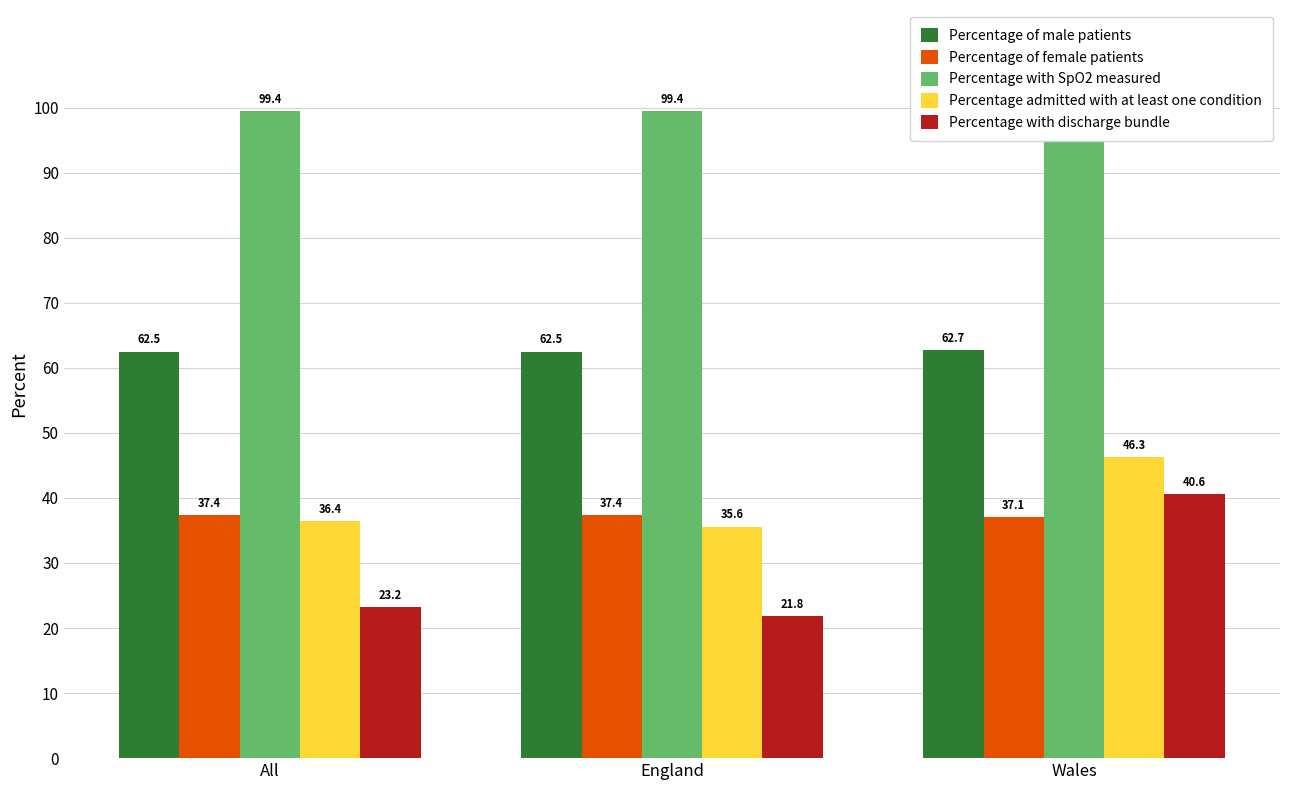

Count the number of categories in the chart.

3